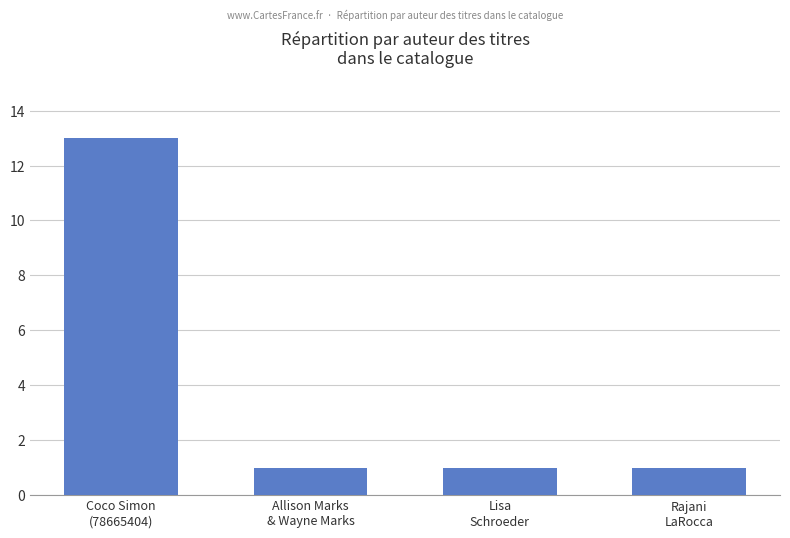

What is the value of the 2nd bar from the left?

1